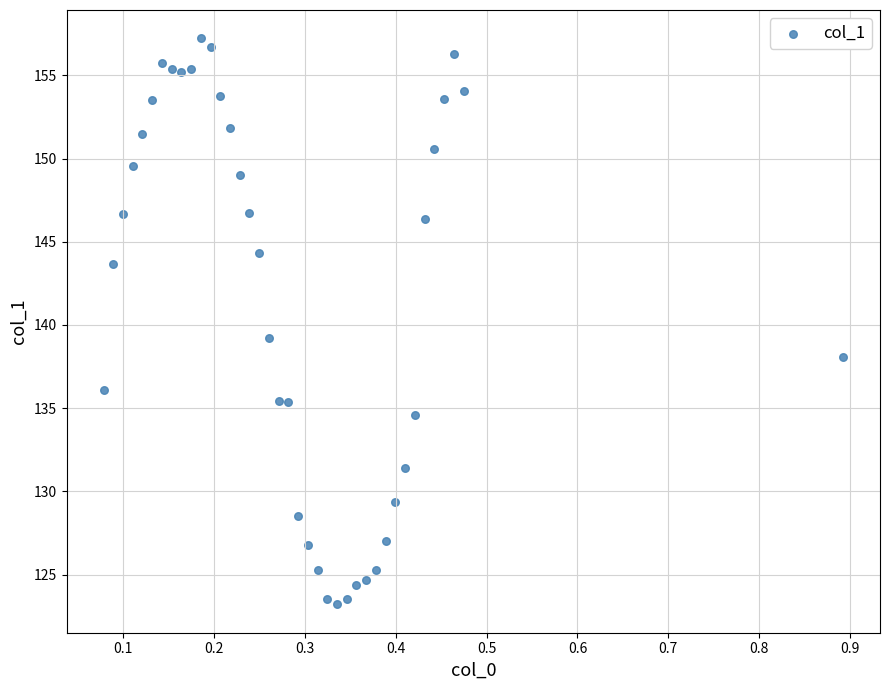

What Y value in the scatter plot is closest to 140?

139.2